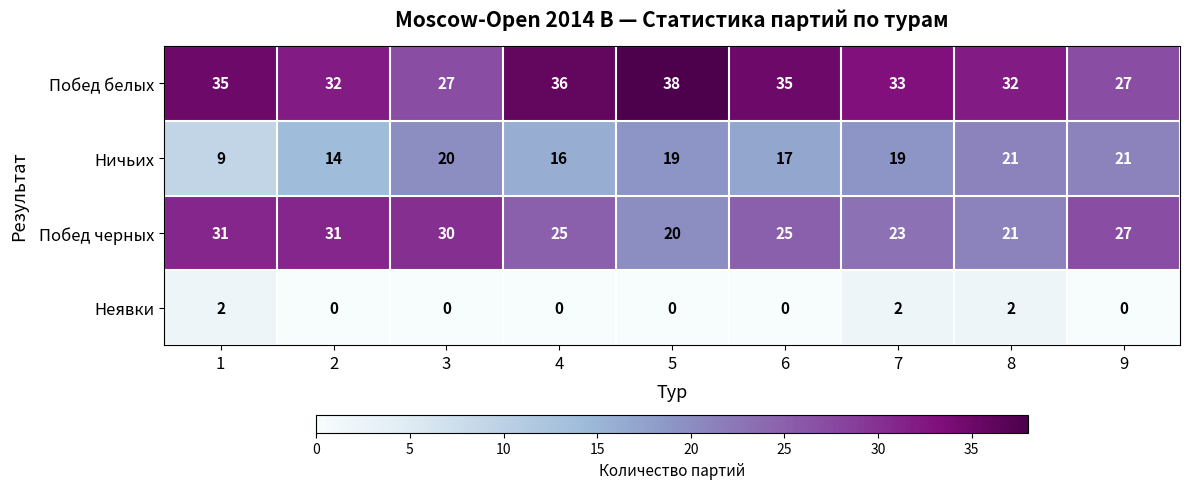

The value of Побед черных at 9 is 27. True or false?

True